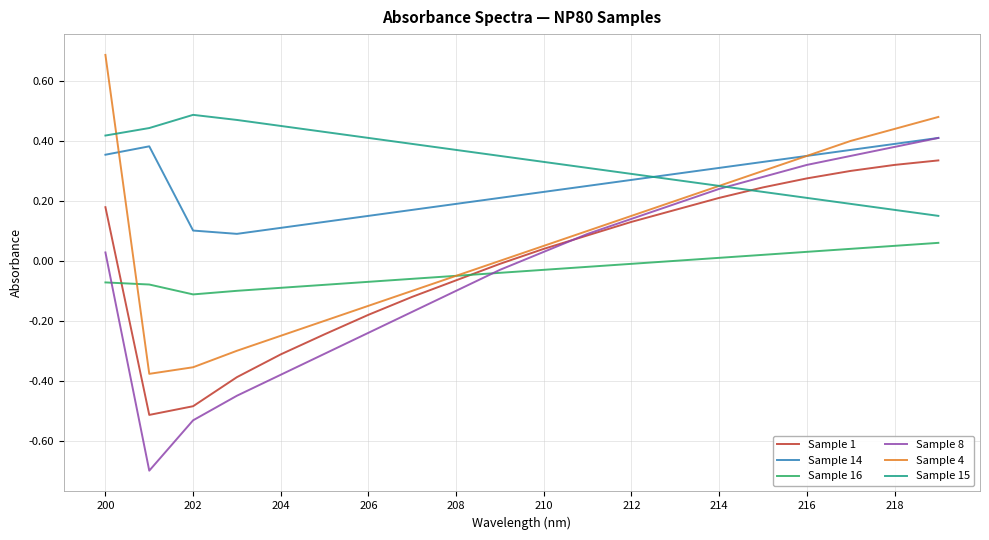

What is the smallest value displayed?

-0.7